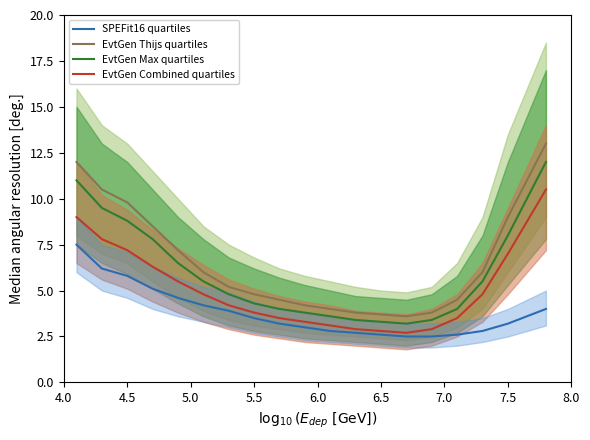

What value does the EvtGen Combined quartiles series have at 7.5?

7.0